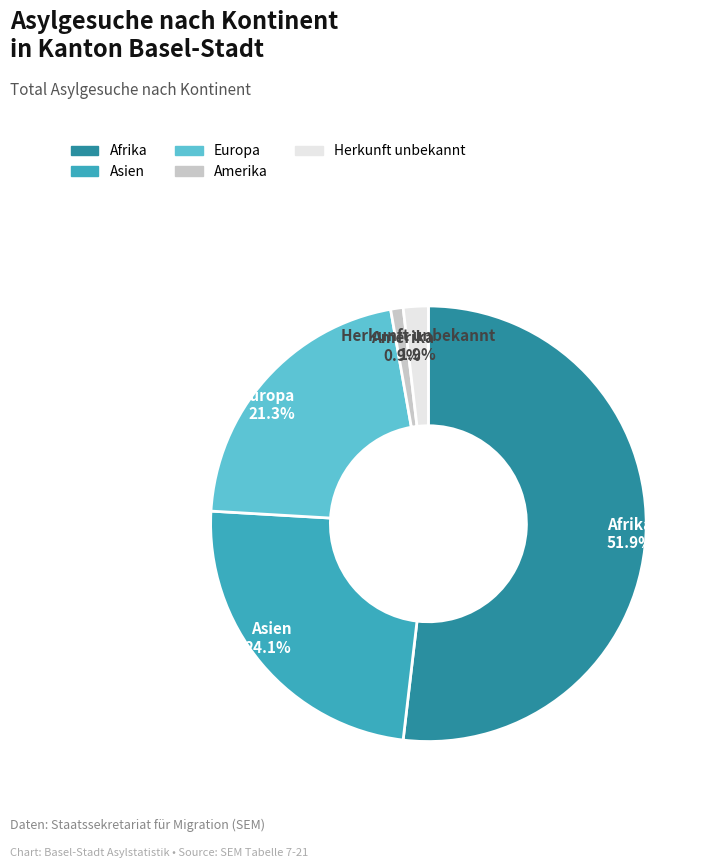

Is there a majority slice in this chart?

Yes